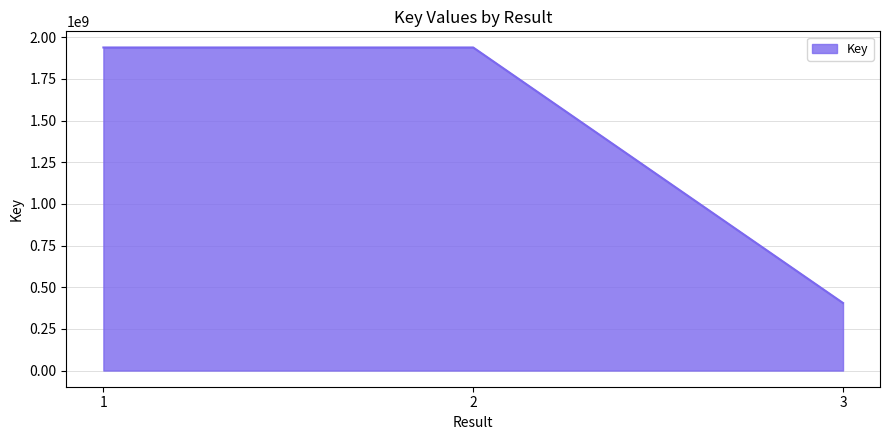

What is the greatest value displayed?

1938062212